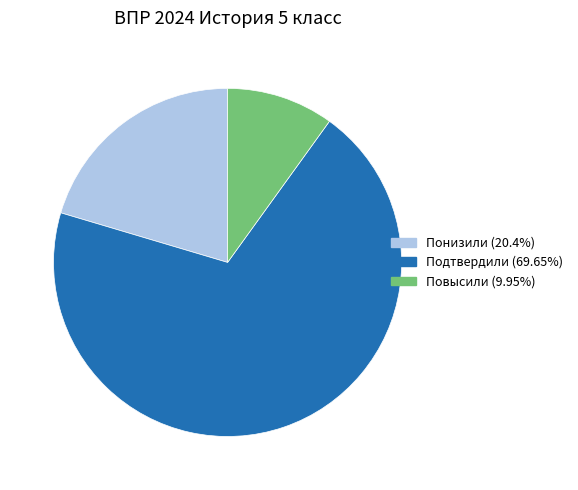

How many slices are in this pie chart?

3